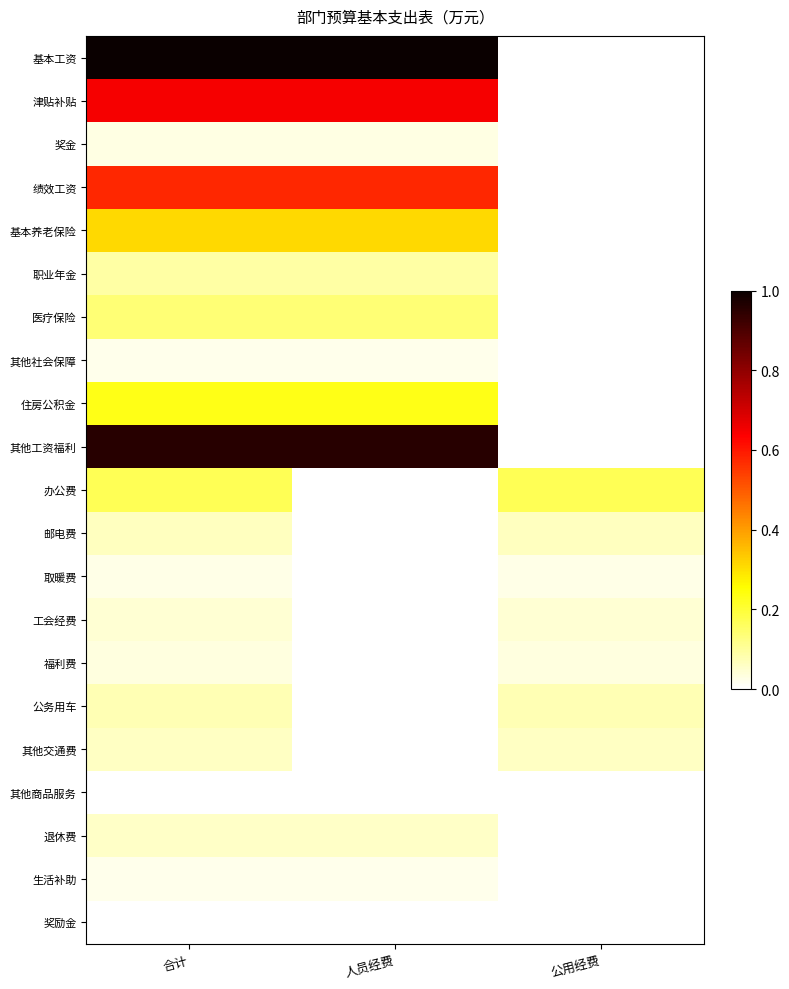

Rank the series at 公用经费 from lowest to highest value.

基本工资, 津贴补贴, 奖金, 绩效工资, 基本养老保险, 职业年金, 医疗保险, 其他社会保障, 住房公积金, 其他工资福利, 退休费, 生活补助, 奖励金, 其他商品服务, 取暖费, 福利费, 工会经费, 其他交通费, 邮电费, 公务用车, 办公费